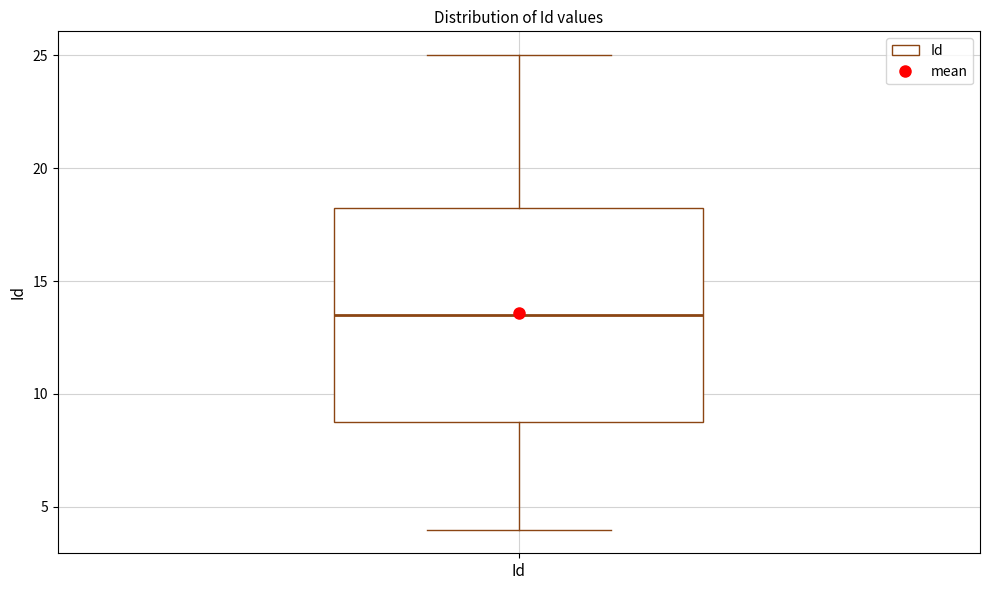

Read this box plot against the y-axis: the position of the median line, the range covered by the box, and the ends of both whiskers. The values are not printed on the chart, so give them approximately, as read against the axis.

median 13.5, box 9.0 to 18.5, whiskers 4.0 to 25.0